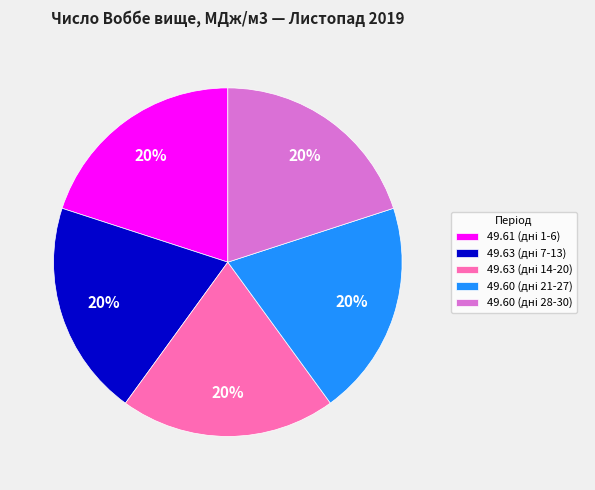

How many segments does this pie chart have?

5